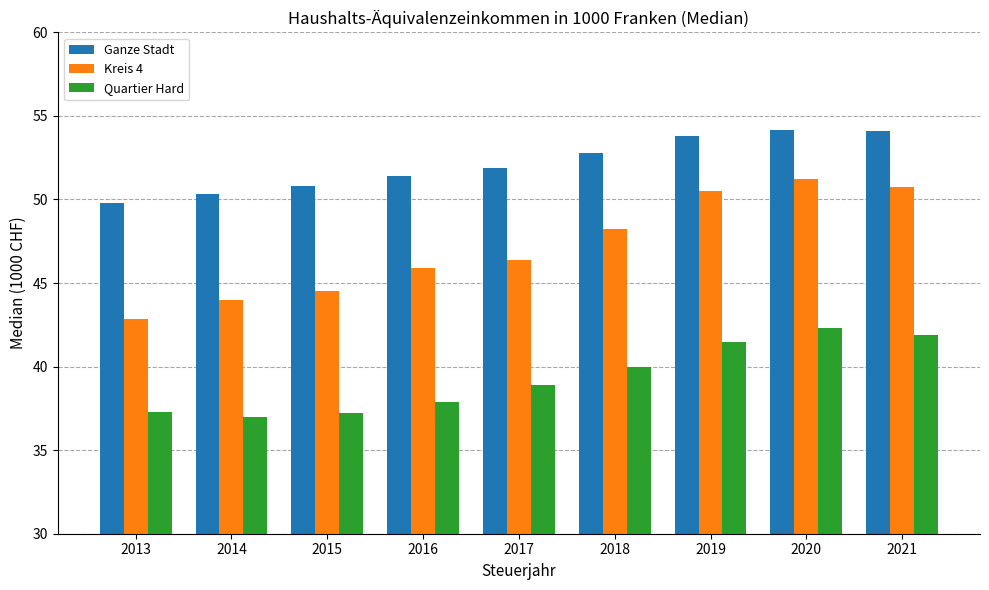

The Quartier Hard series shows 40.0 at 2018. True or false?

True